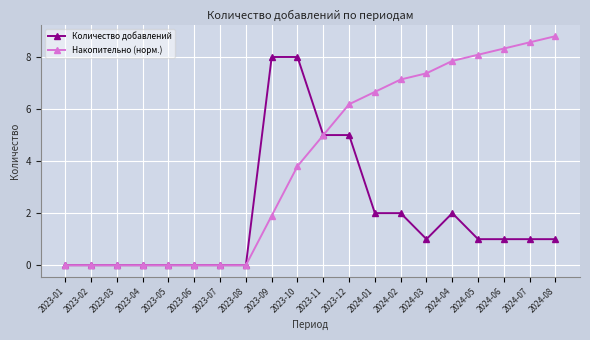

The Накопительно (норм.) series shows 7.8 at 2024-04. True or false?

True